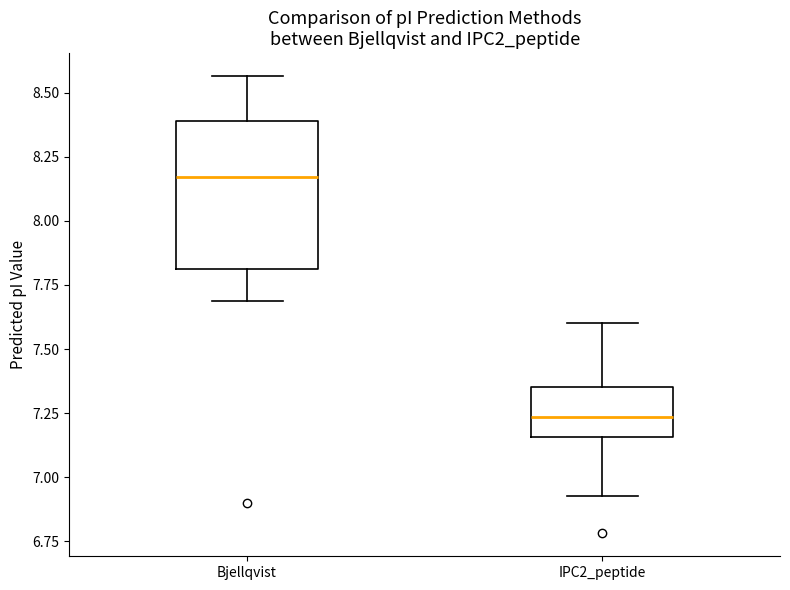

Which box has the lowest median line?

IPC2_peptide